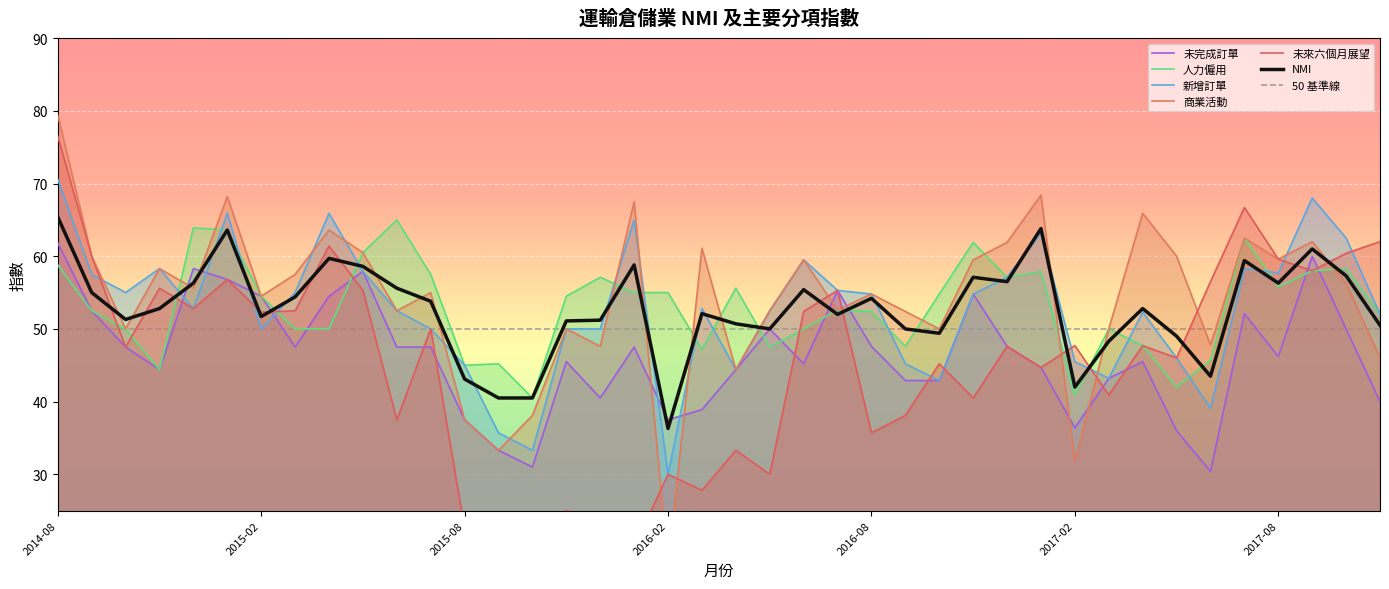

What position from the right is 2014-09?

39